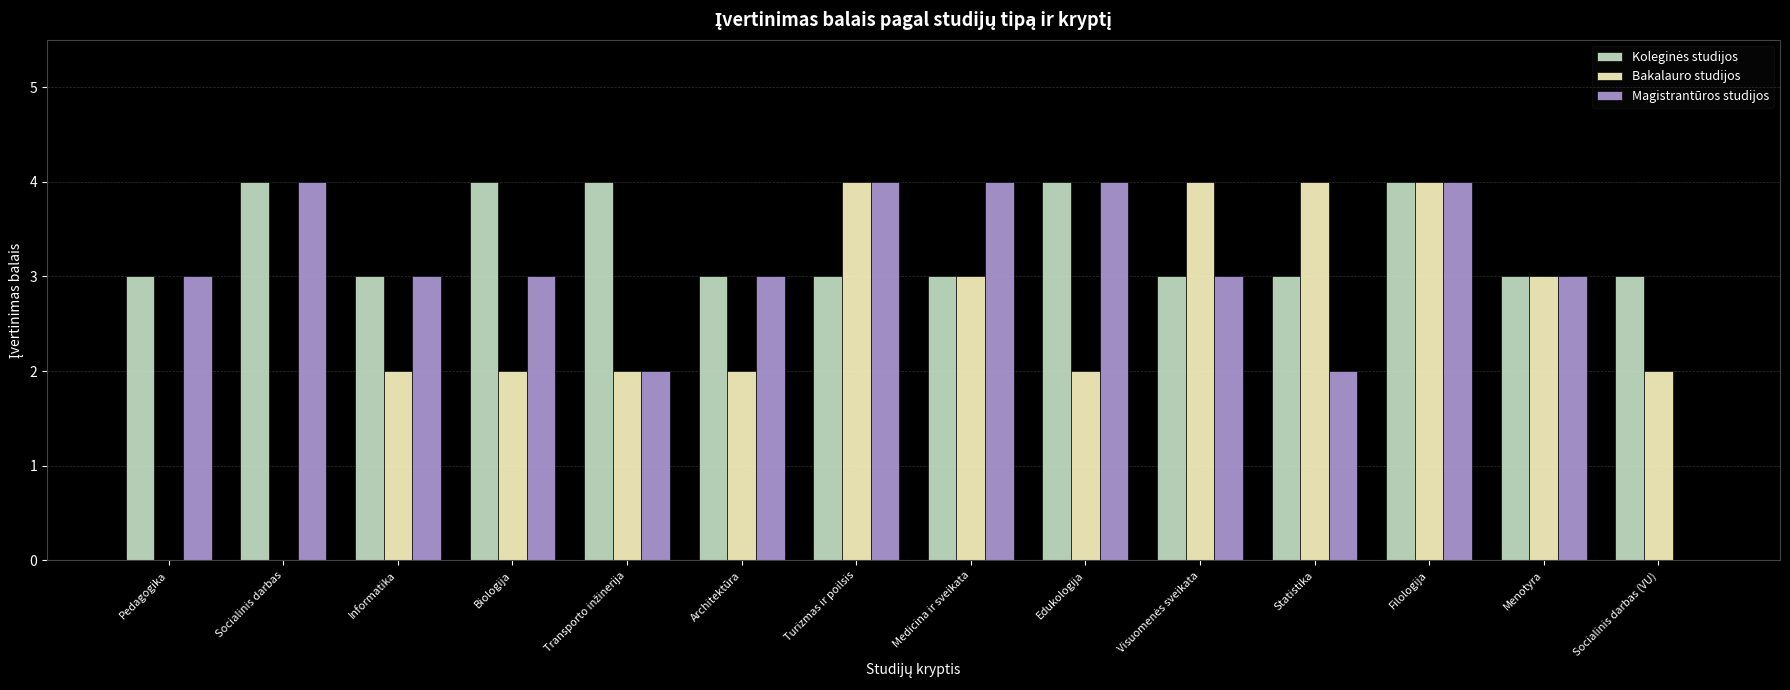

Is the value of Bakalauro studijos at Socialinis darbas (VU) greater than the value of Magistrantūros studijos at Pedagogika?

No